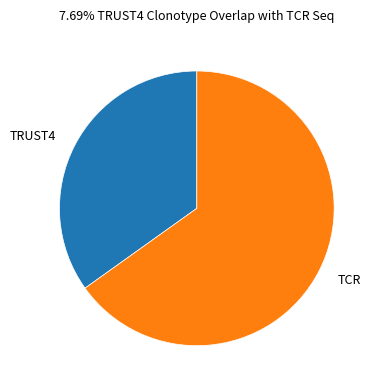

How many segments does this pie chart have?

2